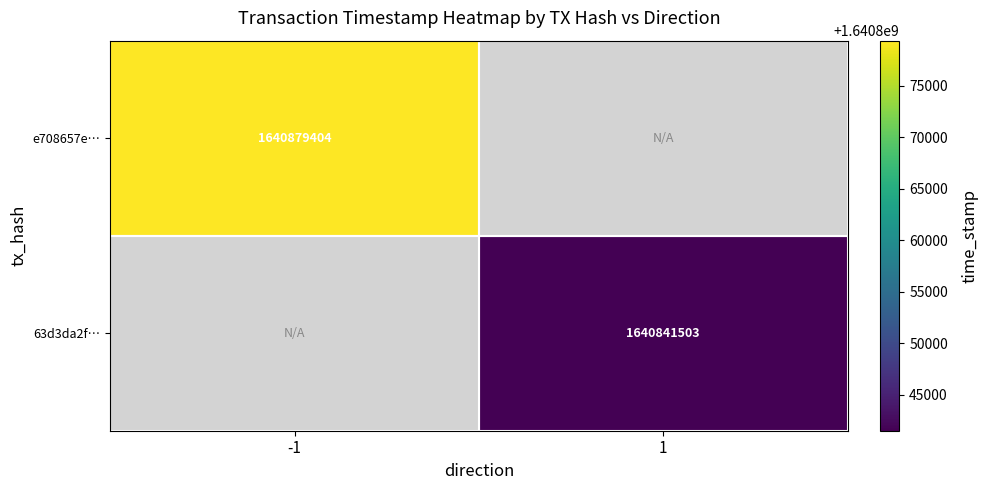

Is the value of 63d3da2f… at 1 greater than the value of e708657e… at -1?

No